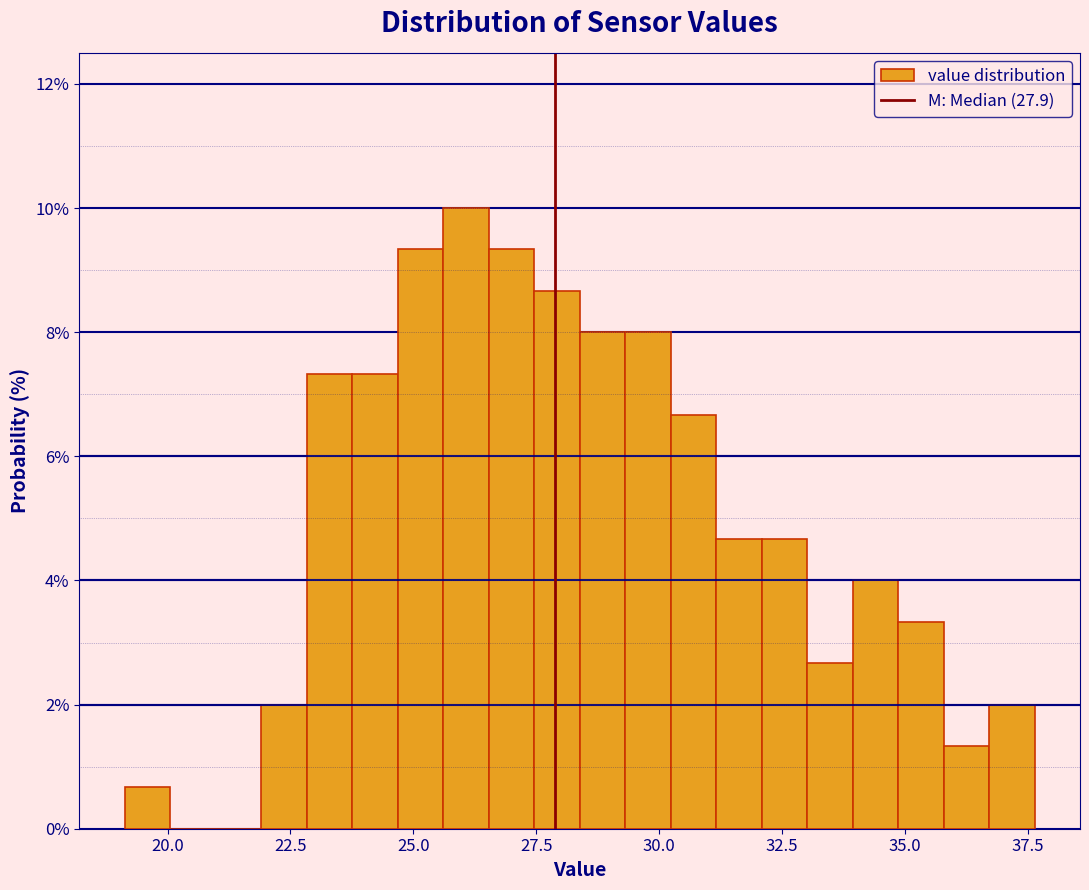

Around what value on the x-axis is the tallest bar? Give the approximate position of its centre, as read against the axis.

26.0